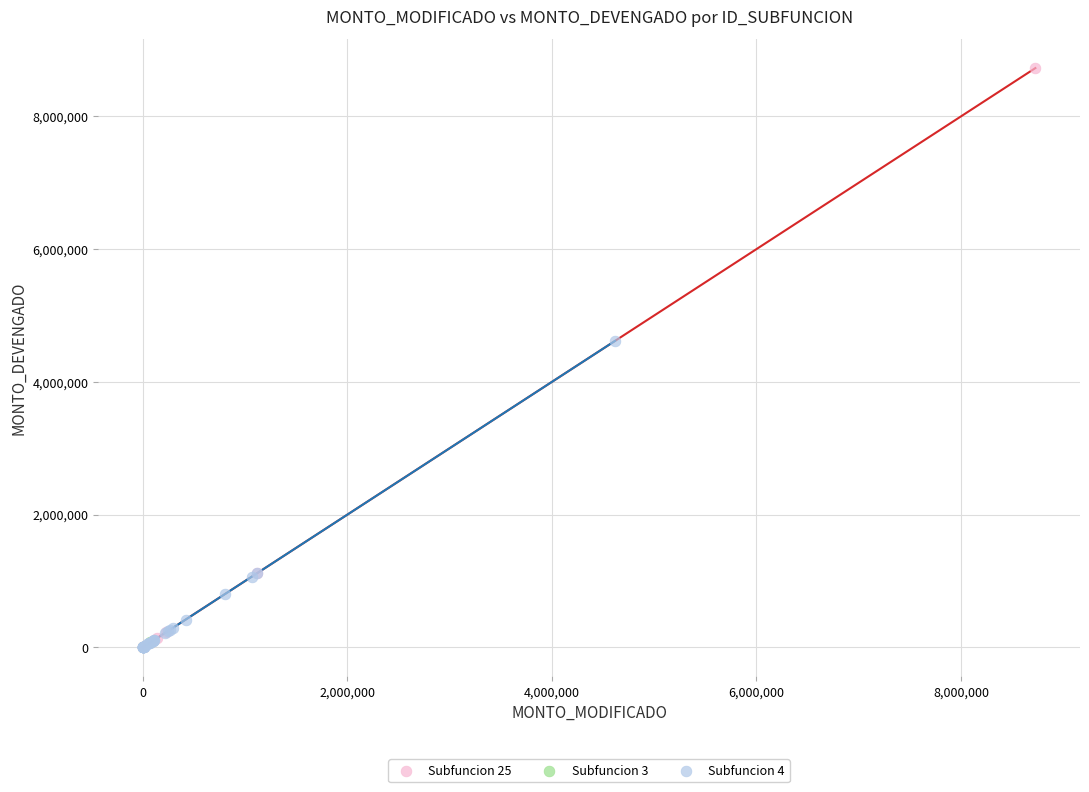

What are all the series names shown in the legend?

Subfuncion 25, Subfuncion 3, Subfuncion 4